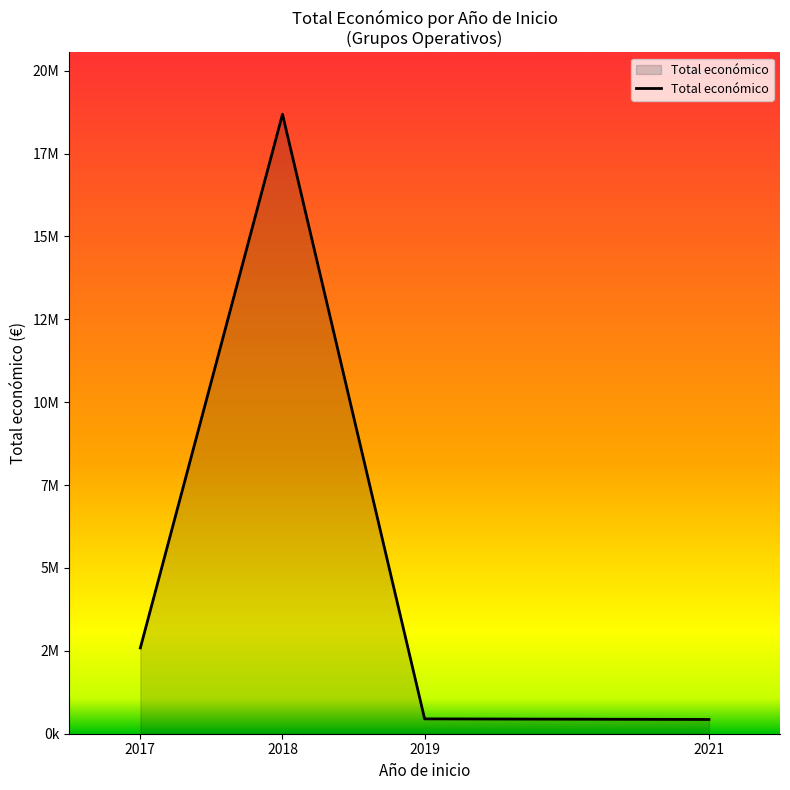

The value at 2021 is 215311. True or false?

False